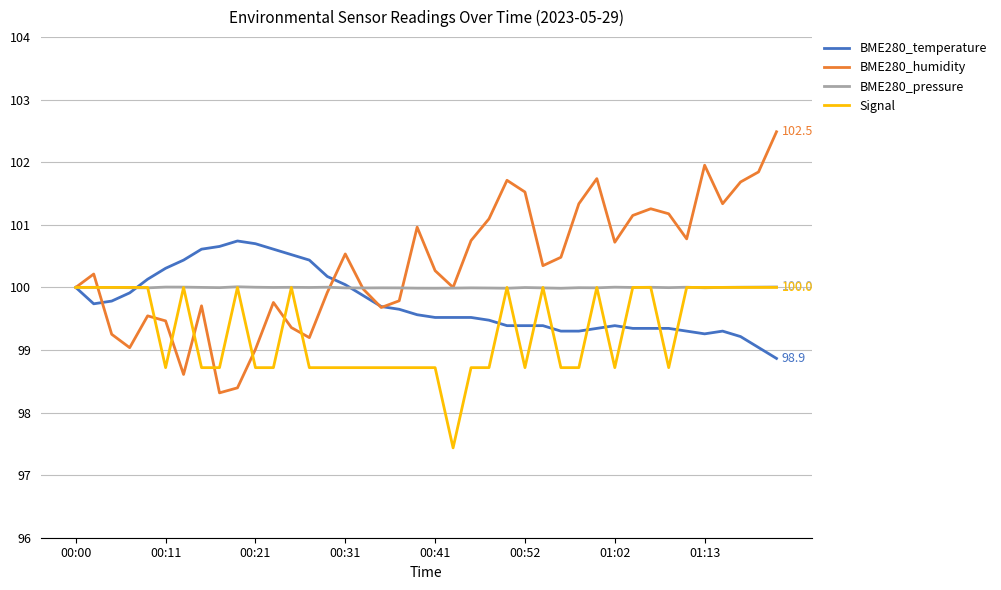

Rank the series by their average value, from highest to lowest.

BME280_humidity, BME280_pressure, BME280_temperature, Signal